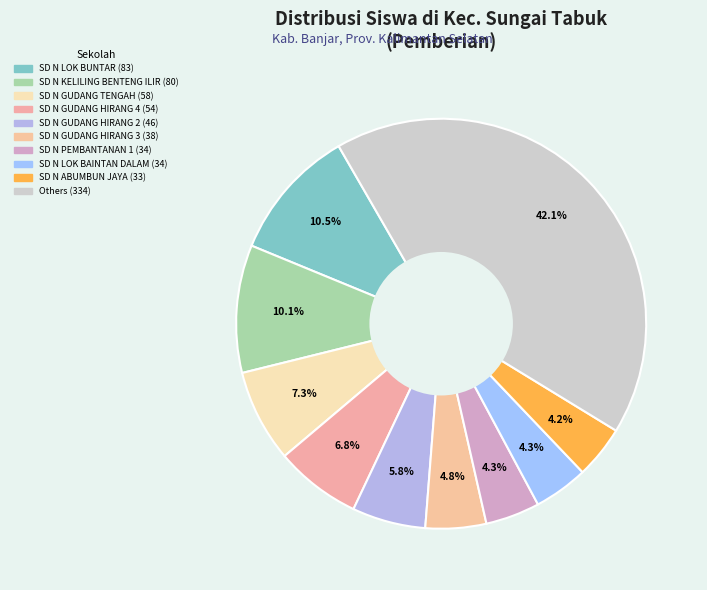

Count the number of slices in the pie.

10